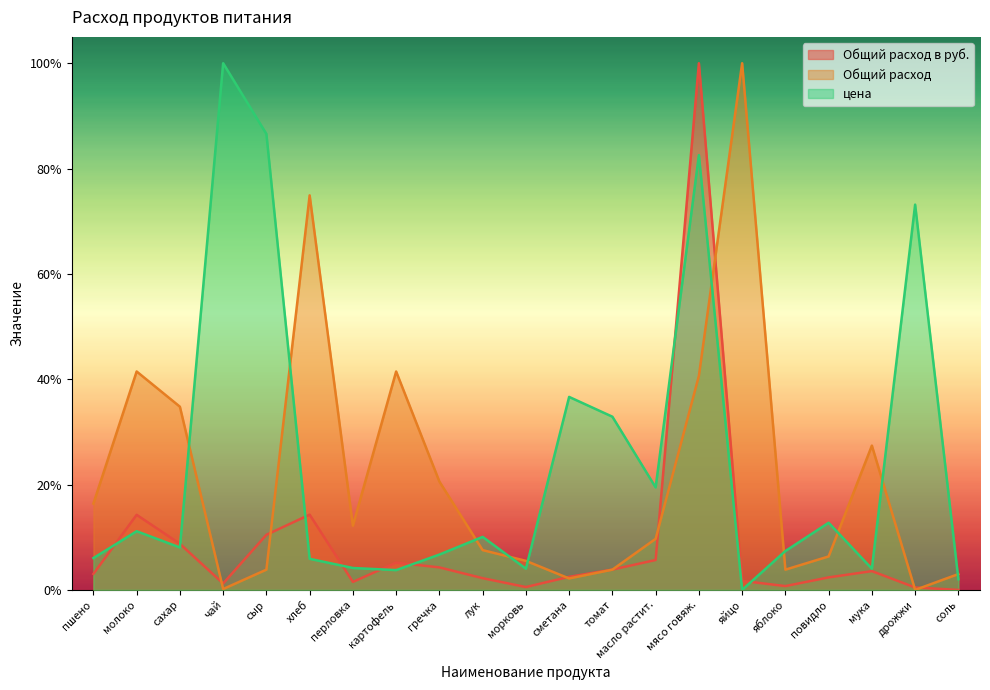

List the labels in order of цена value, smallest first.

яйцо, соль, картофель, морковь, мука, перловка, хлеб, пшено, гречка, яблоко, сахар, лук, молоко, повидло, масло растит., томат, сметана, дрожжи, мясо говяж., сыр, чай